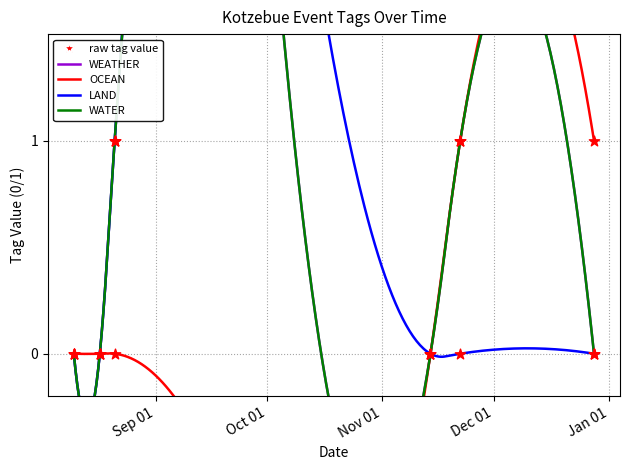

Which series has the largest total across all categories?

WEATHER